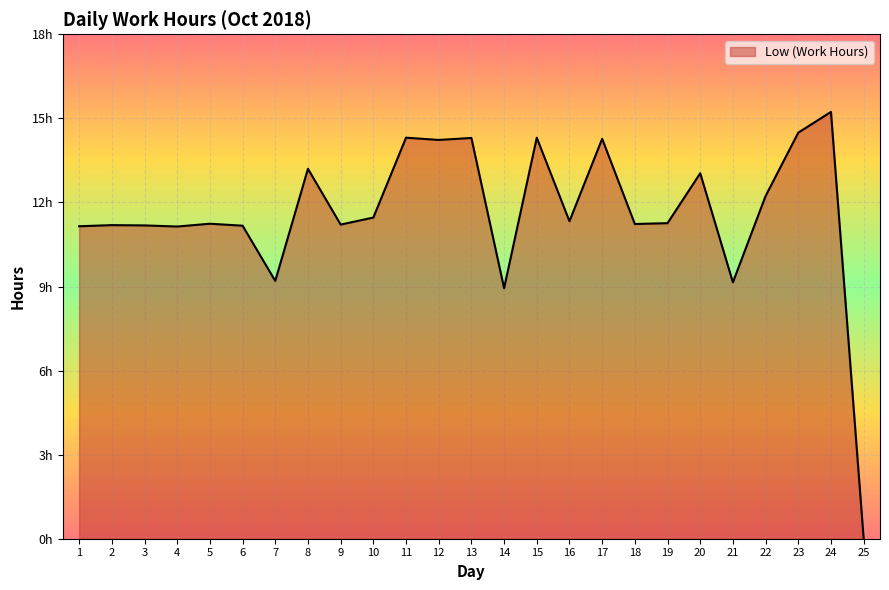

What is the difference between the maximum and second lowest values?

6.3